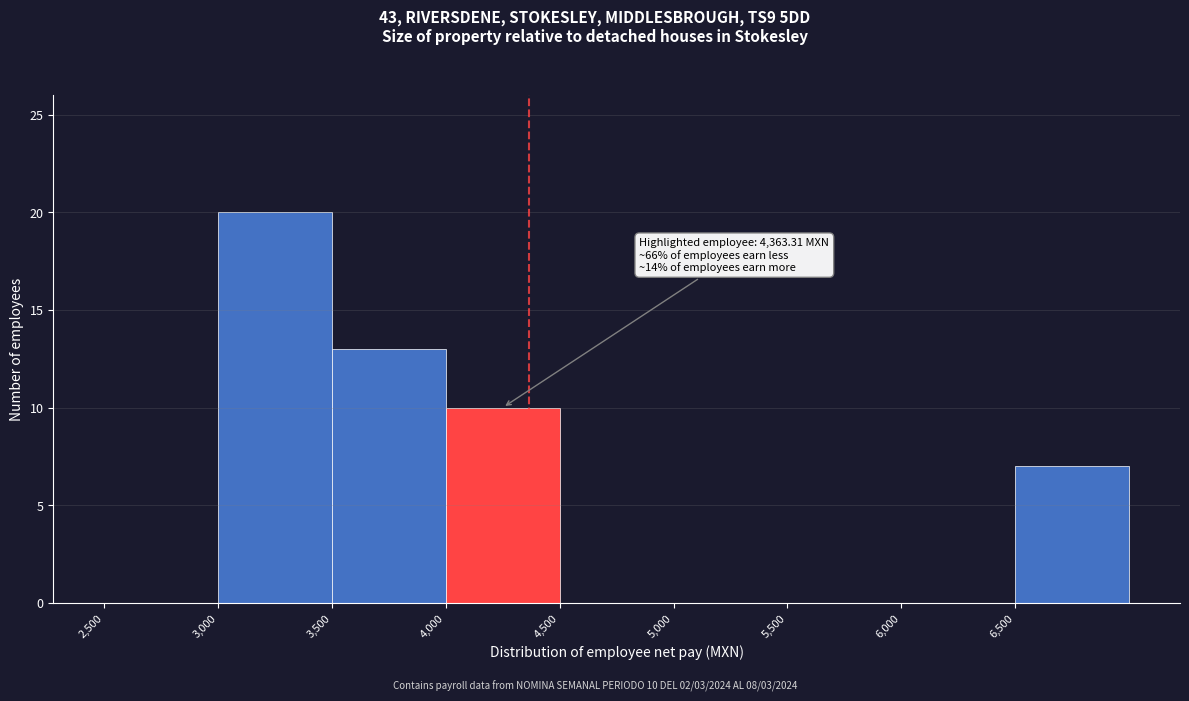

Which range on the x-axis has the tallest bar?

3000 to 3500